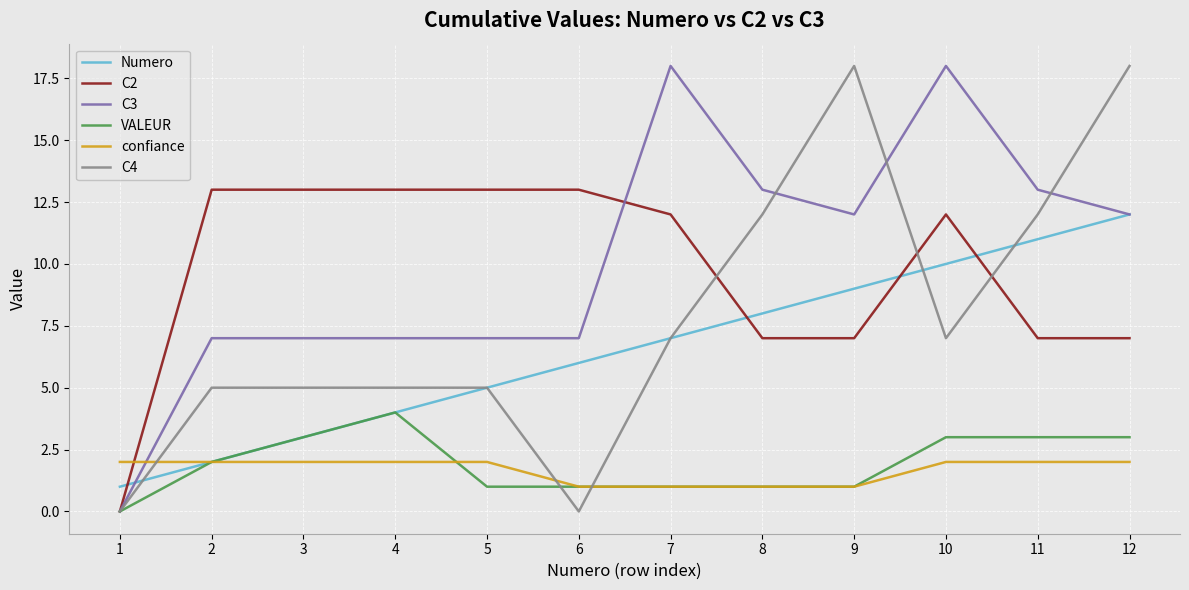

Reading left to right, extract all data points from this chart.

Numero: 1=1	2=2	3=3	4=4	5=5	6=6	7=7	8=8	9=9	10=10	11=11	12=12
C2: 1=0	2=13	3=13	4=13	5=13	6=13	7=12	8=7	9=7	10=12	11=7	12=7
C3: 1=0	2=7	3=7	4=7	5=7	6=7	7=18	8=13	9=12	10=18	11=13	12=12
VALEUR: 1=0	2=2	3=3	4=4	5=1	6=1	7=1	8=1	9=1	10=3	11=3	12=3
confiance: 1=2	2=2	3=2	4=2	5=2	6=1	7=1	8=1	9=1	10=2	11=2	12=2
C4: 1=0	2=5	3=5	4=5	5=5	6=0	7=7	8=12	9=18	10=7	11=12	12=18